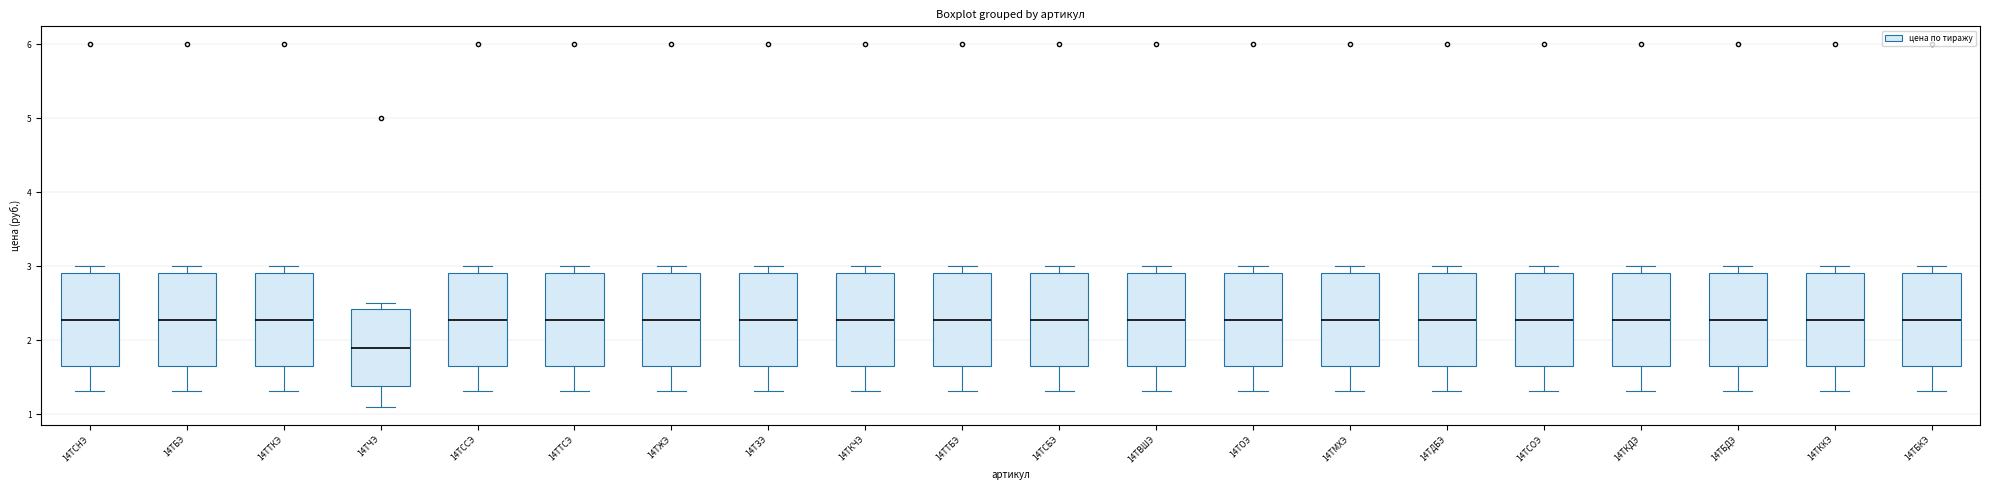

Reading left to right, read every box against the y-axis: the position of its median line, the range the box covers, and the ends of its whiskers. The values are not printed on the chart, so give them approximately, as read against the axis.

14ТСНЭ: median 2.3, box 1.7 to 2.9, whiskers 1.3 to 3.0
14ТБЭ: median 2.3, box 1.7 to 2.9, whiskers 1.3 to 3.0
14ТТКЭ: median 2.3, box 1.7 to 2.9, whiskers 1.3 to 3.0
14ТЧЭ: median 1.9, box 1.4 to 2.4, whiskers 1.1 to 2.5
14ТССЭ: median 2.3, box 1.7 to 2.9, whiskers 1.3 to 3.0
14ТТСЭ: median 2.3, box 1.7 to 2.9, whiskers 1.3 to 3.0
14ТЖЭ: median 2.3, box 1.7 to 2.9, whiskers 1.3 to 3.0
14ТЗЭ: median 2.3, box 1.7 to 2.9, whiskers 1.3 to 3.0
14ТКЧЭ: median 2.3, box 1.7 to 2.9, whiskers 1.3 to 3.0
14ТТБЭ: median 2.3, box 1.7 to 2.9, whiskers 1.3 to 3.0
14ТСБЭ: median 2.3, box 1.7 to 2.9, whiskers 1.3 to 3.0
14ТВШЭ: median 2.3, box 1.7 to 2.9, whiskers 1.3 to 3.0
14ТОЭ: median 2.3, box 1.7 to 2.9, whiskers 1.3 to 3.0
14ТМХЭ: median 2.3, box 1.7 to 2.9, whiskers 1.3 to 3.0
14ТДБЭ: median 2.3, box 1.7 to 2.9, whiskers 1.3 to 3.0
14ТСОЭ: median 2.3, box 1.7 to 2.9, whiskers 1.3 to 3.0
14ТКДЭ: median 2.3, box 1.7 to 2.9, whiskers 1.3 to 3.0
14ТБДЭ: median 2.3, box 1.7 to 2.9, whiskers 1.3 to 3.0
14ТККЭ: median 2.3, box 1.7 to 2.9, whiskers 1.3 to 3.0
14ТБКЭ: median 2.3, box 1.7 to 2.9, whiskers 1.3 to 3.0